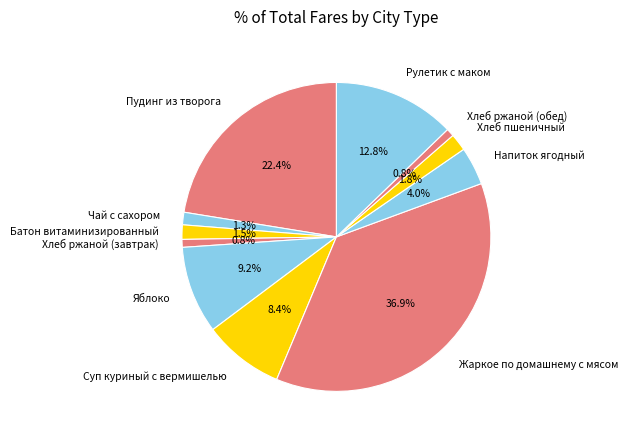

What is the total percentage of Пудинг из творога and Напиток ягодный?

26.4%